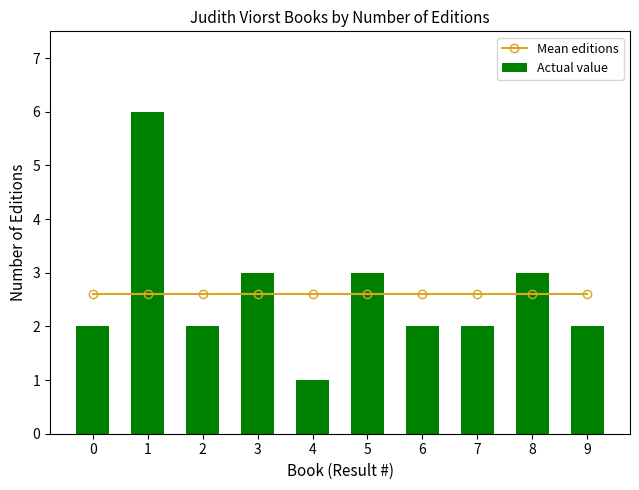

What are all the series names shown in the legend?

Mean editions, Actual value